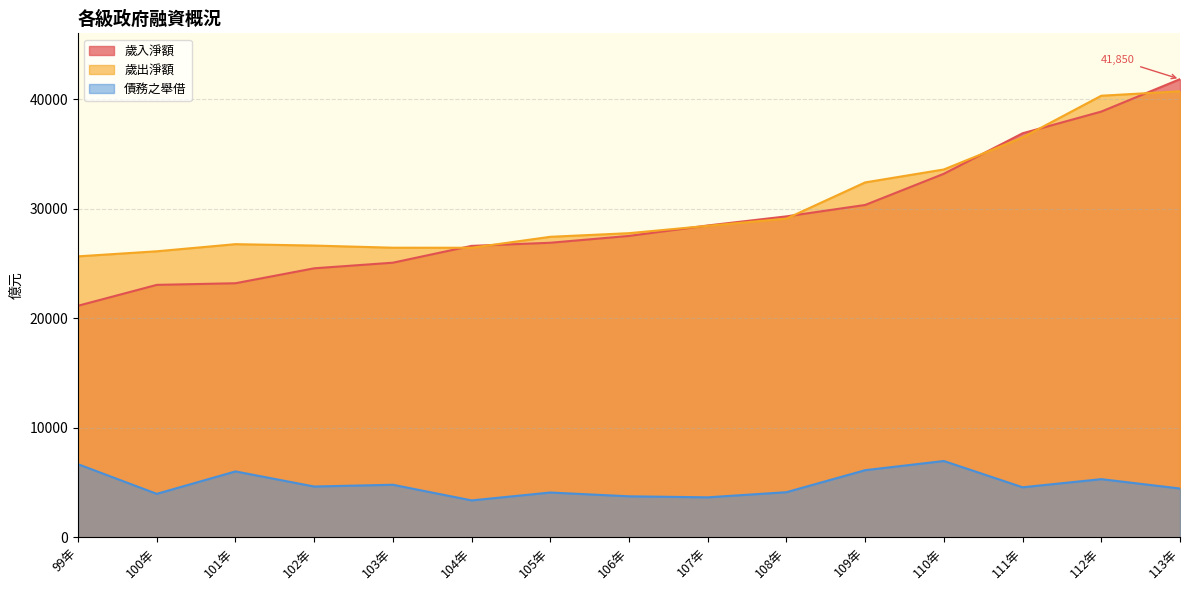

Rank the series at 106年 from lowest to highest value.

債務之舉借, 歲入淨額, 歲出淨額